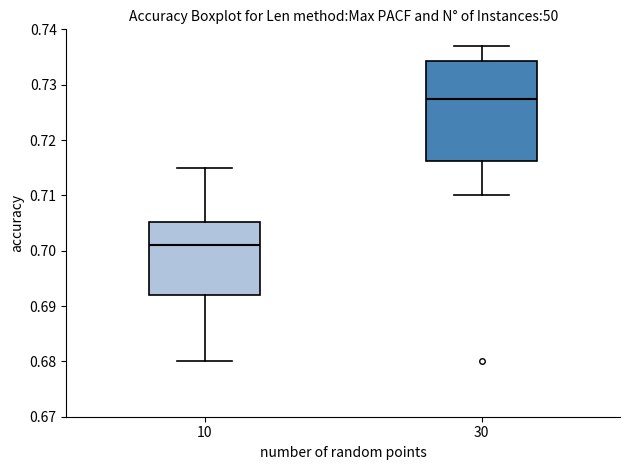

Which box is the tallest, from its lower edge to its upper edge?

30